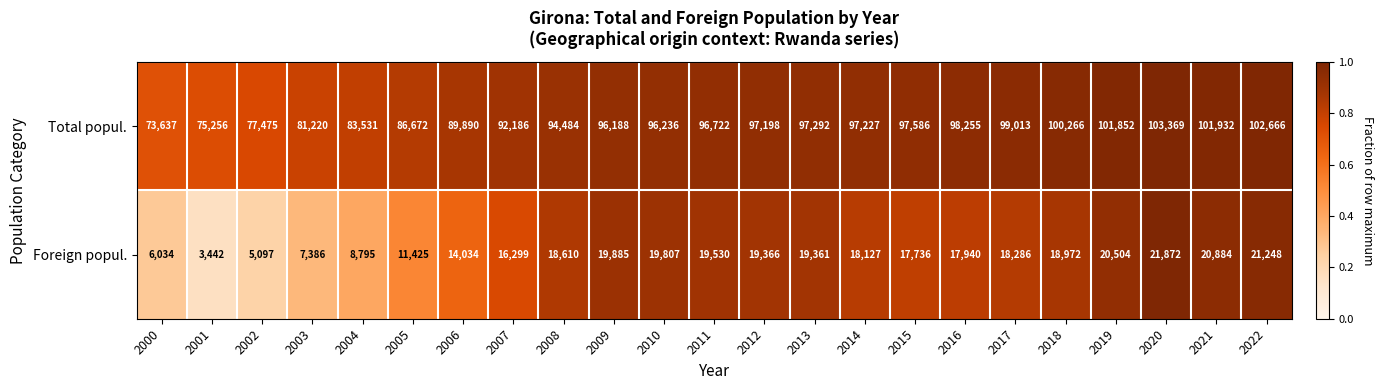

Where is Total popul. nearest to the value 88503?

2006